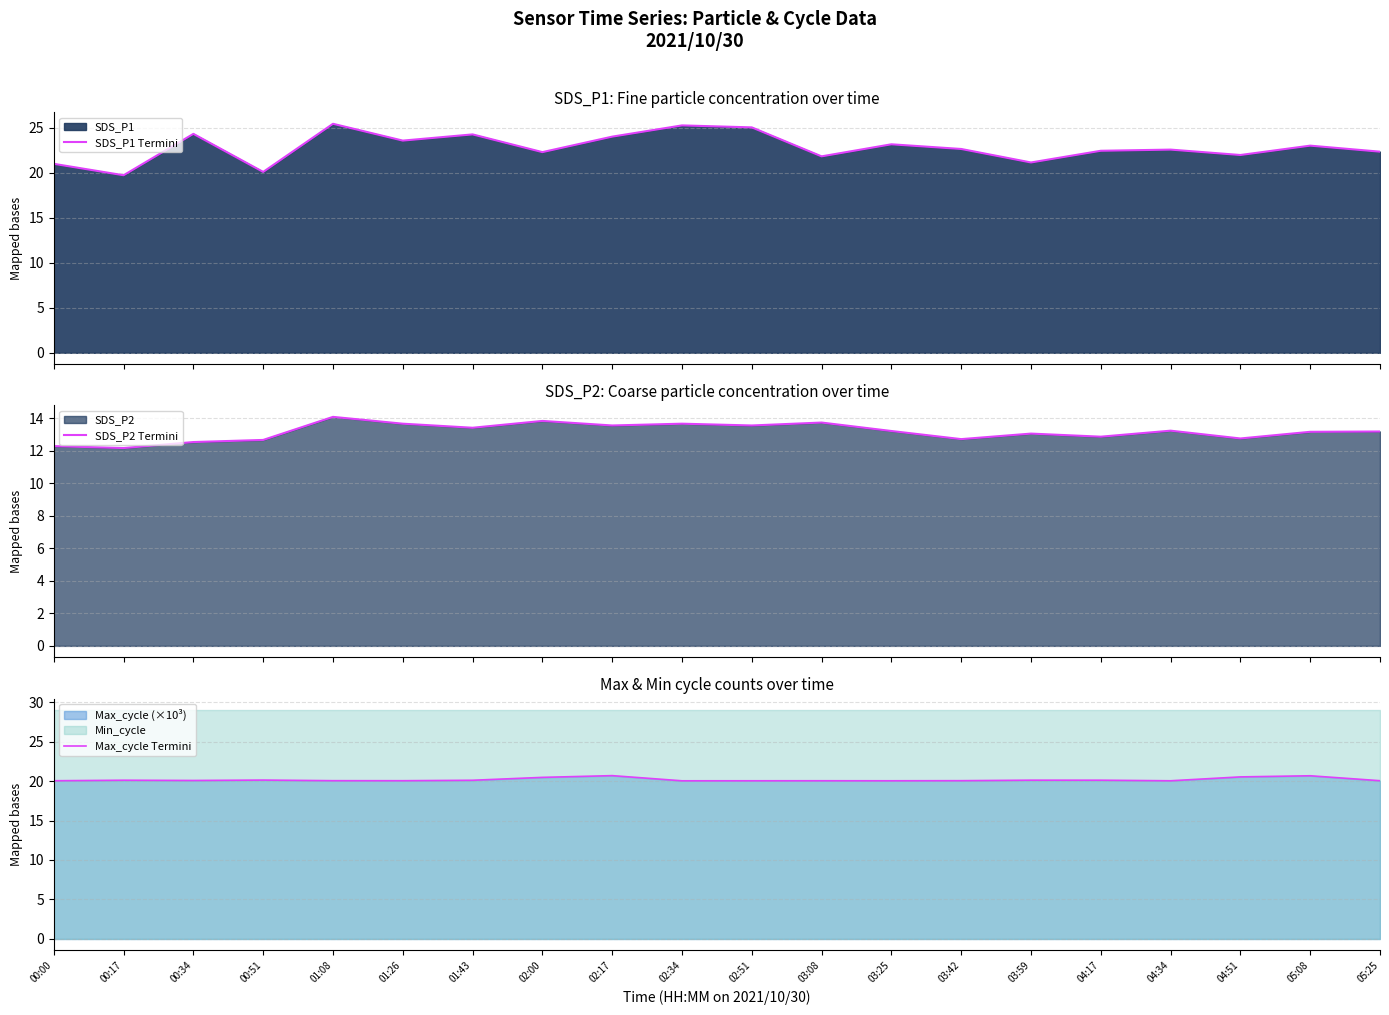

What is the spread (max minus min) of values at 00:34?

11.8